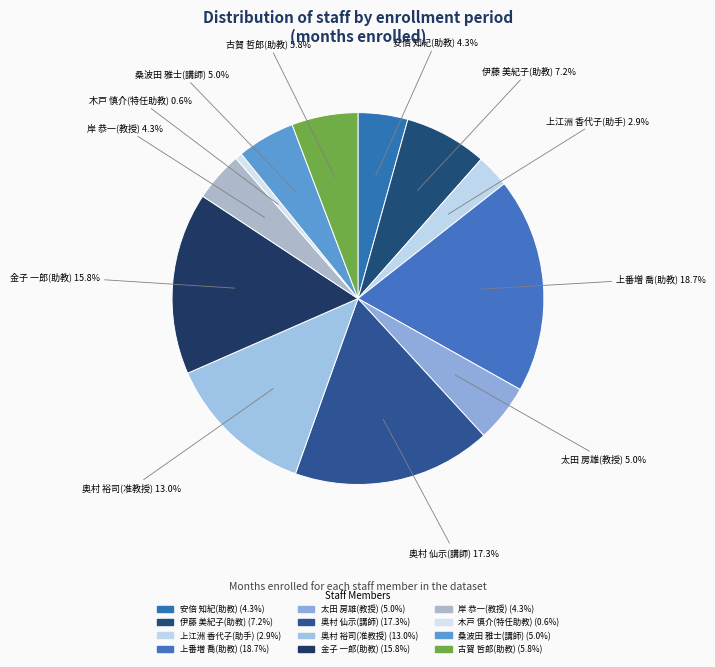

Is the sum of 古賀 哲郎(助教) and 奥村 裕司(准教授) greater than half?

No